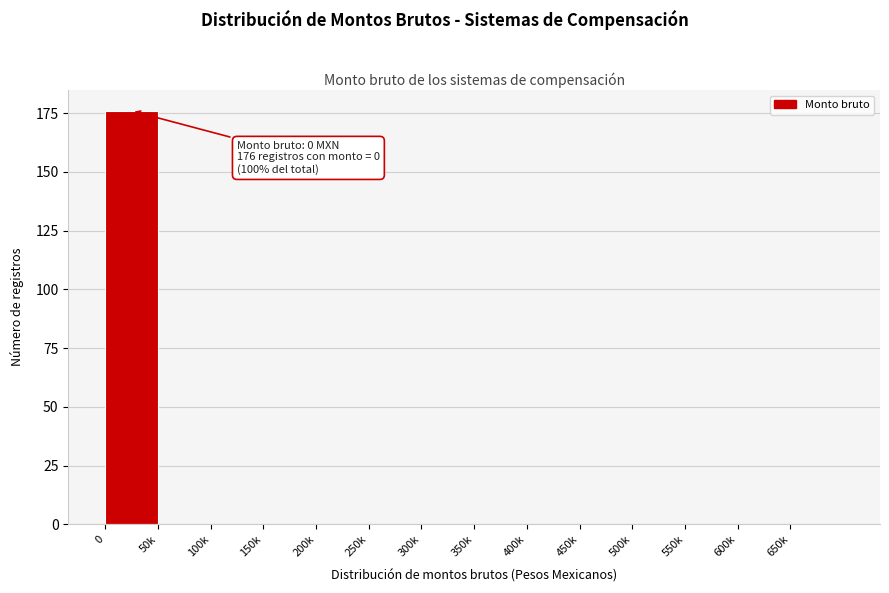

Reading right to left, extract all data points from this chart.

650k=0	600k=0	550k=0	500k=0	450k=0	400k=0	350k=0	300k=0	250k=0	200k=0	150k=0	100k=0	50k=0	0=176